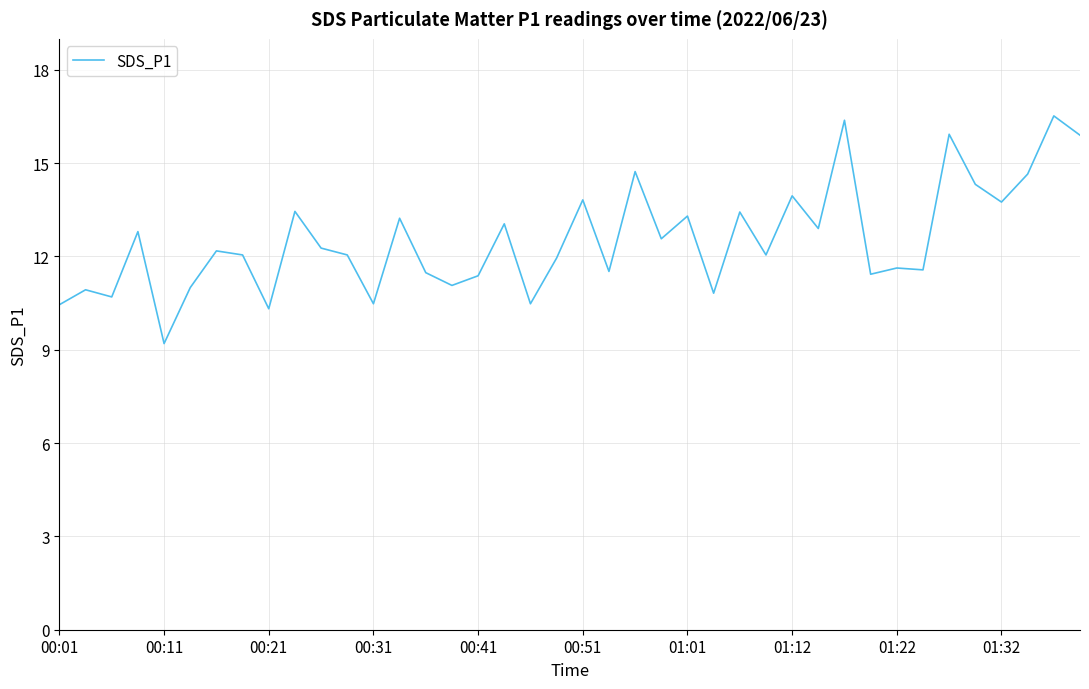

What is the maximum value shown in the chart?

16.5